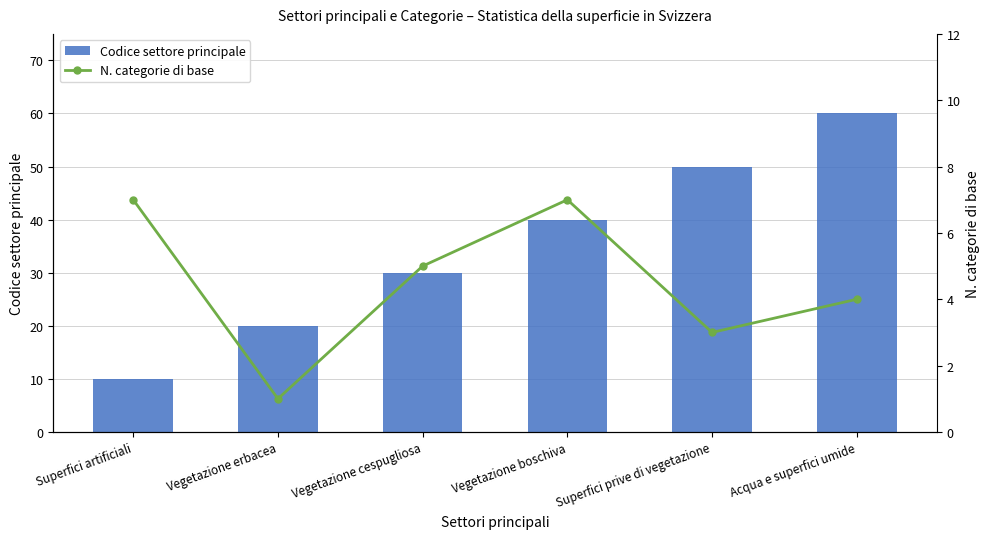

Which series has the largest total across all categories?

Codice settore principale